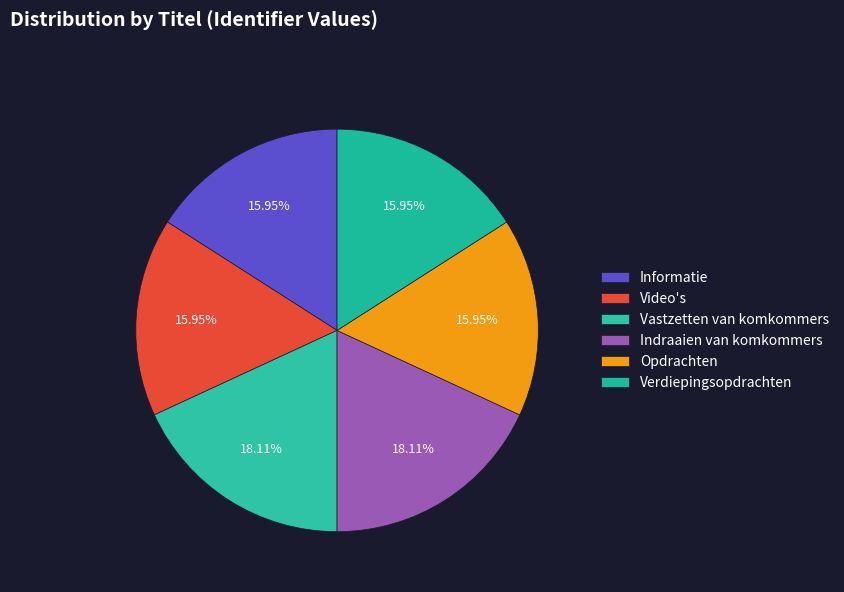

Between Vastzetten van komkommers and Indraaien van komkommers, which is larger?

Vastzetten van komkommers